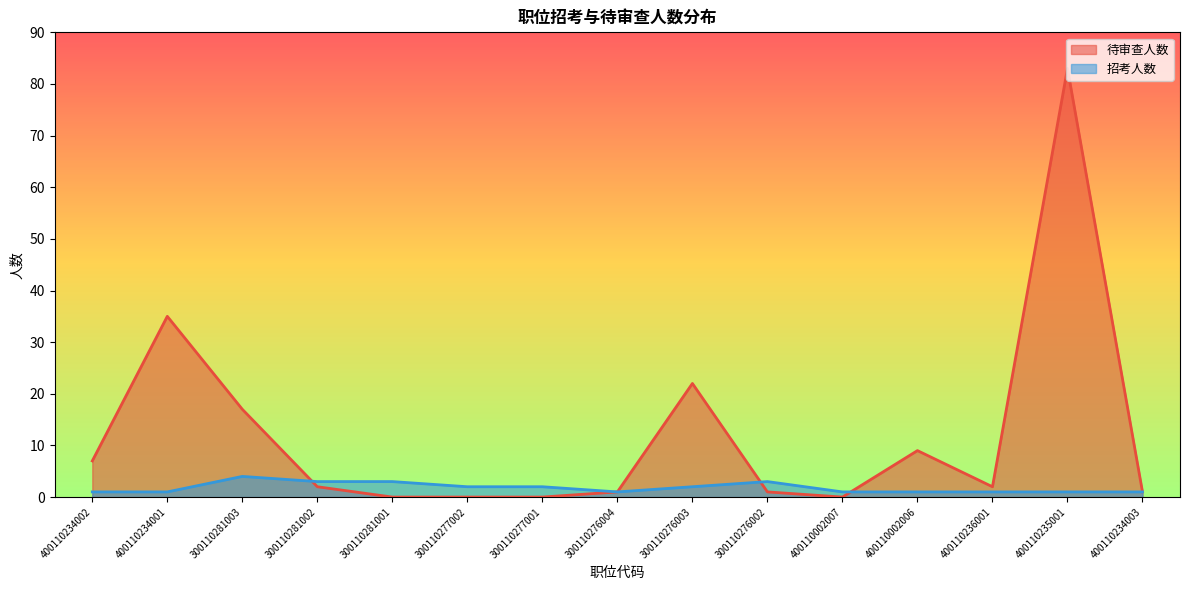

What is the difference between the 待审查人数 values at 300110281003 and 300110281002?

15